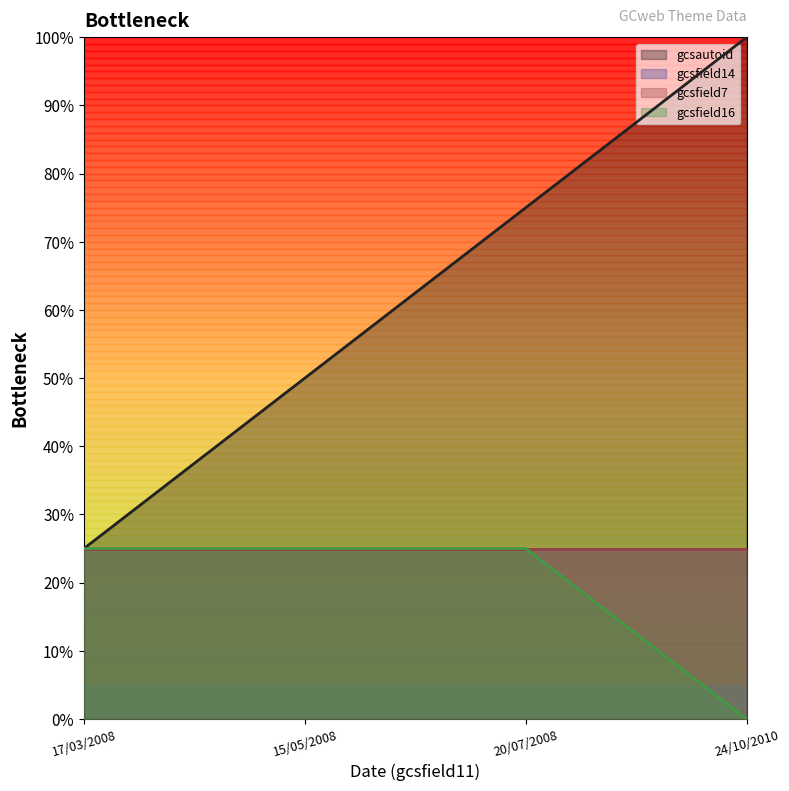

Is the value of gcsautoid at 15/05/2008 greater than the value of gcsfield16 at 24/10/2010?

Yes